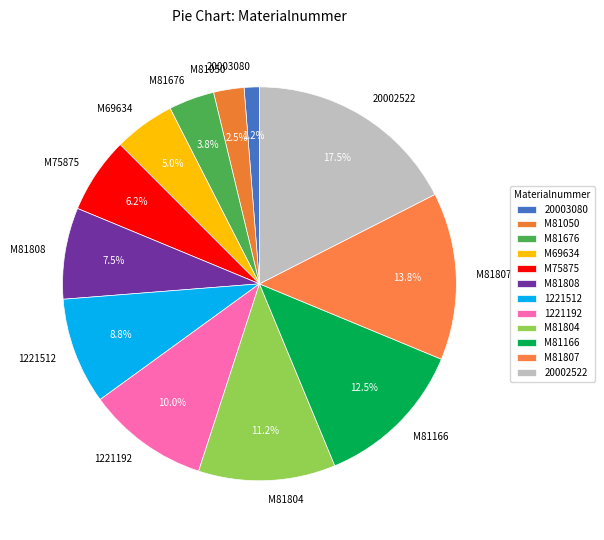

What percentage is NOT represented by M69634?

95.0%